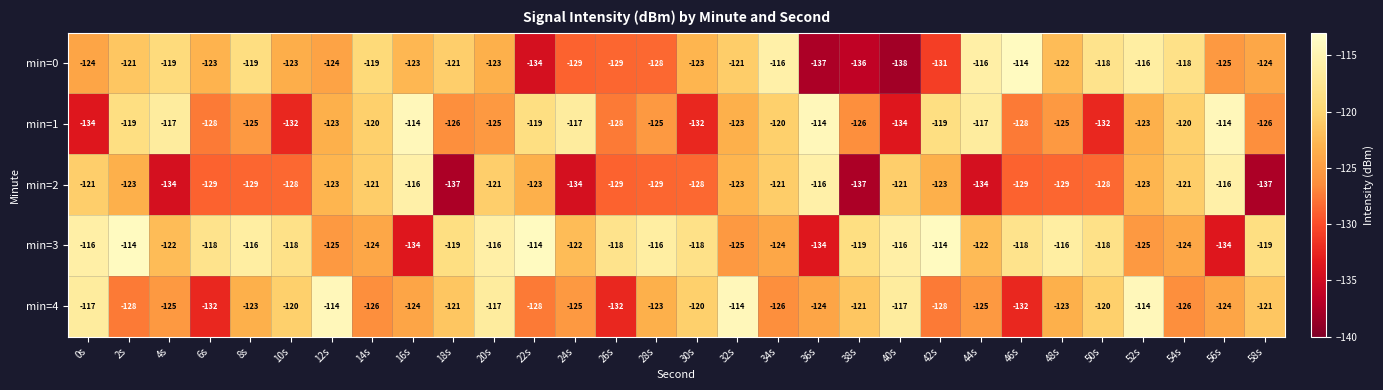

Read the min=2 value at 10s, to the nearest 10.

-130